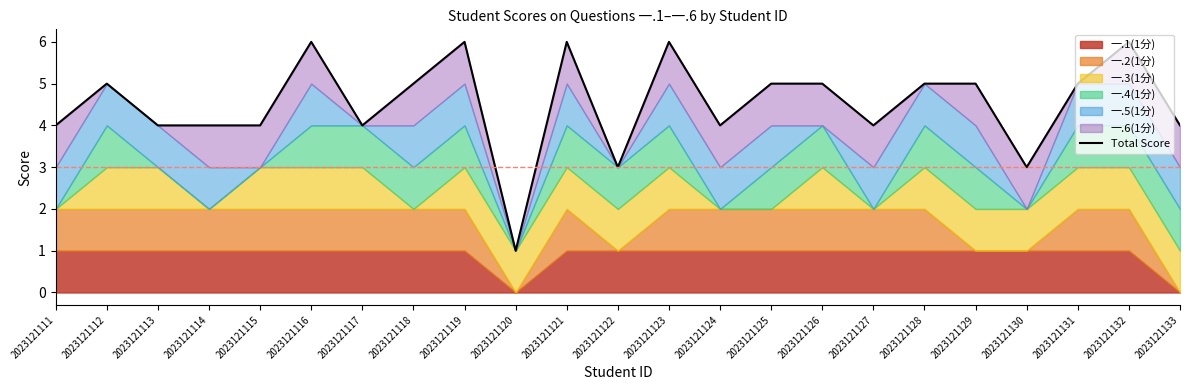

Reading right to left, what are all the values shown in this chart?

4	6	5	3	5	5	4	5	5	4	6	3	6	1	6	5	4	6	4	4	4	5	4